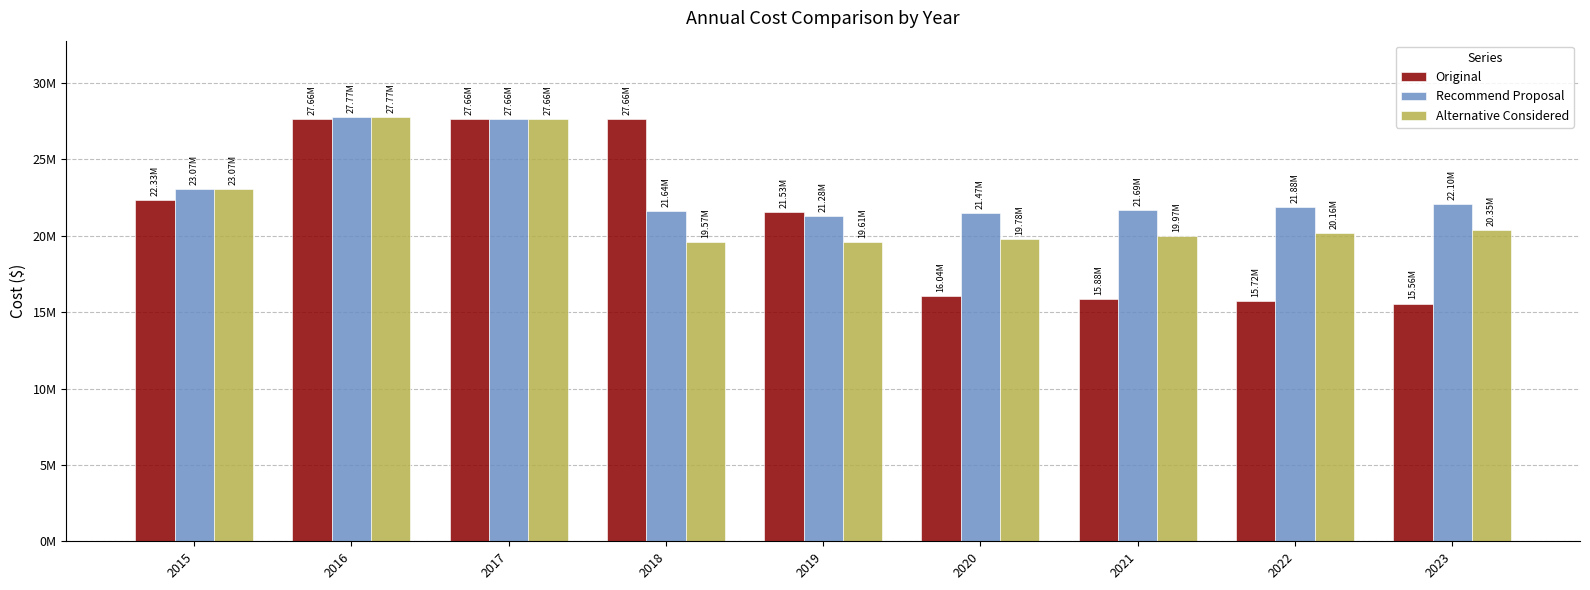

Does the chart contain any negative values?

No